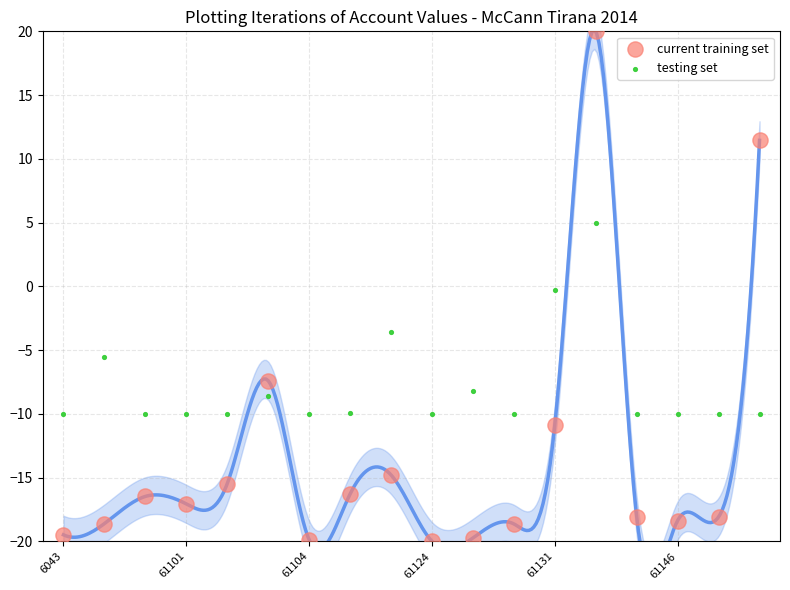

Which series has the widest spread of Y values?

current training set